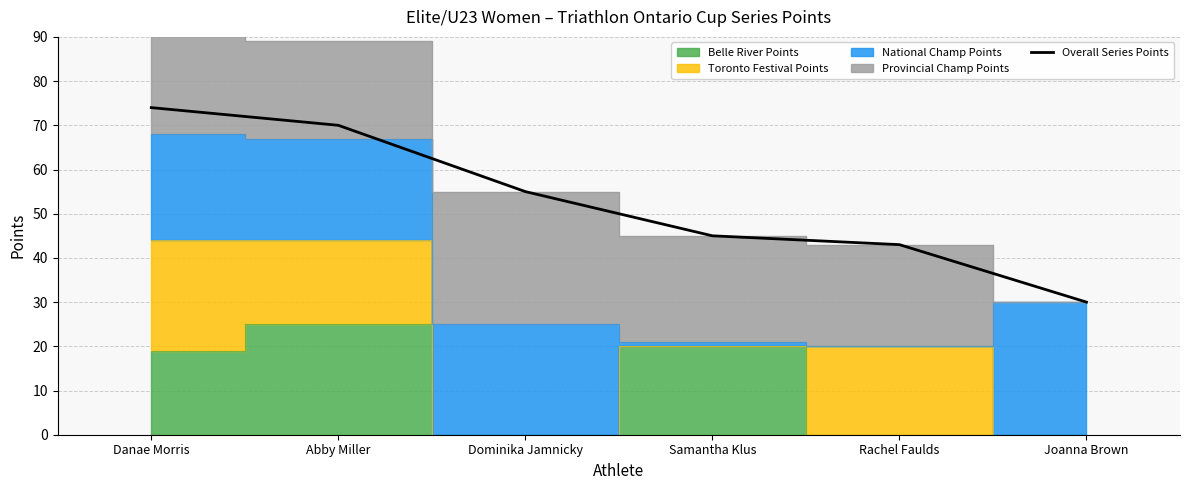

True or false: the data has more than 1 interior local peaks.

False